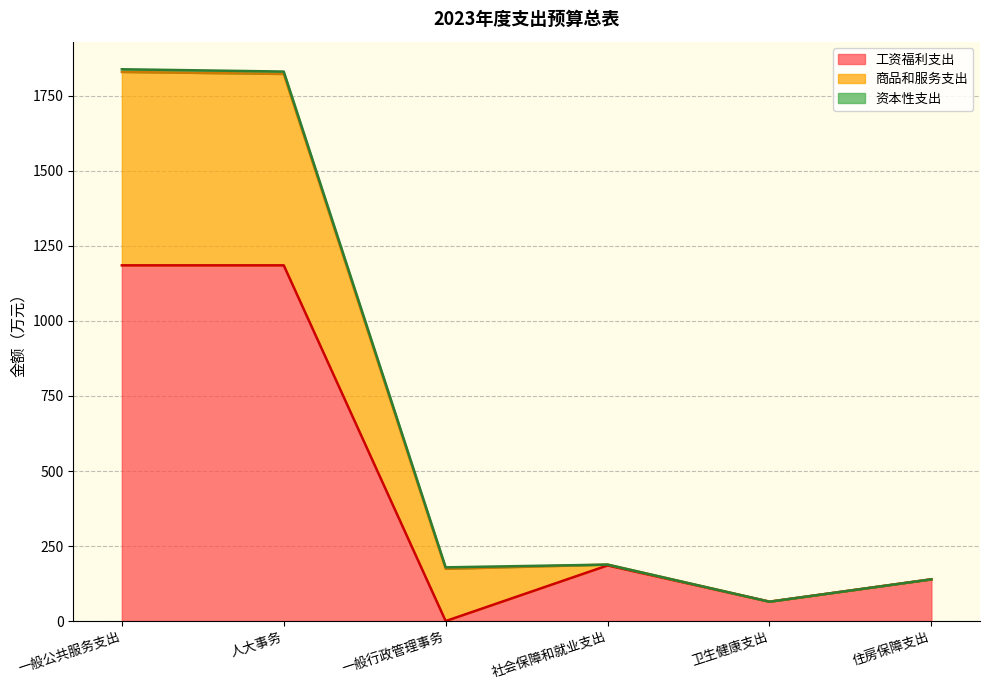

At which category does 商品和服务支出 reach its first local valley?

一般行政管理事务